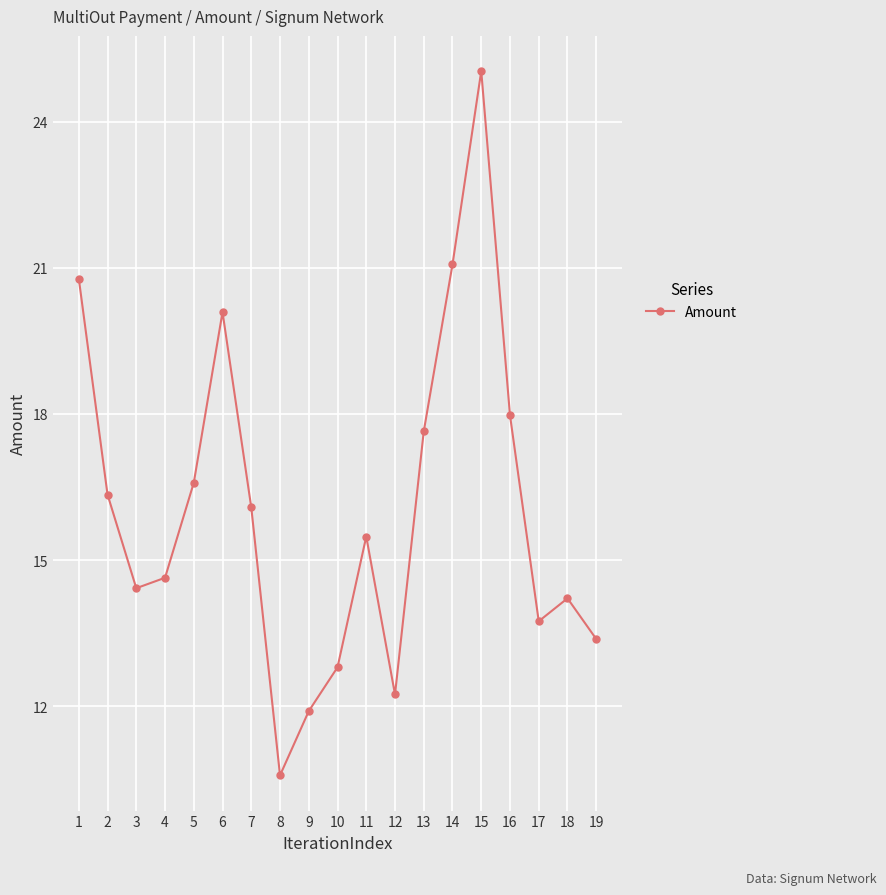

Which category has the highest value across all series?

15